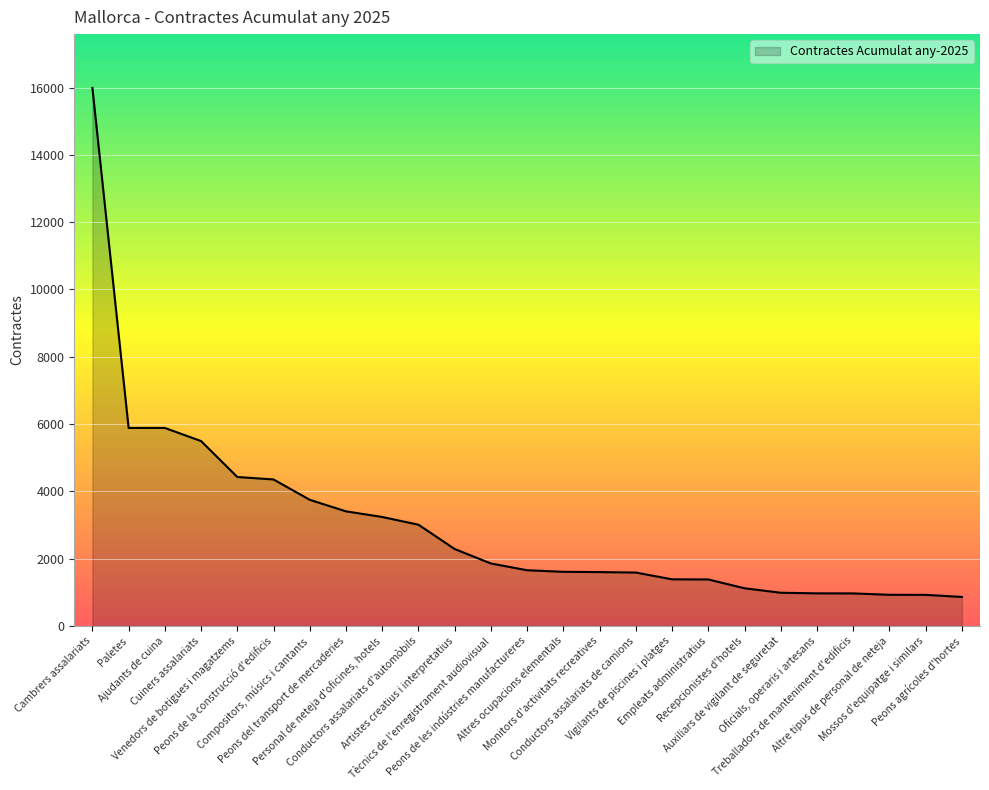

What is the minimum value shown in the chart?

859